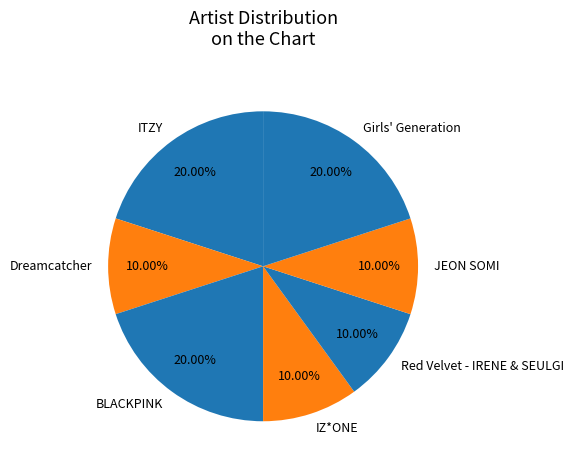

Count the number of slices in the pie.

7